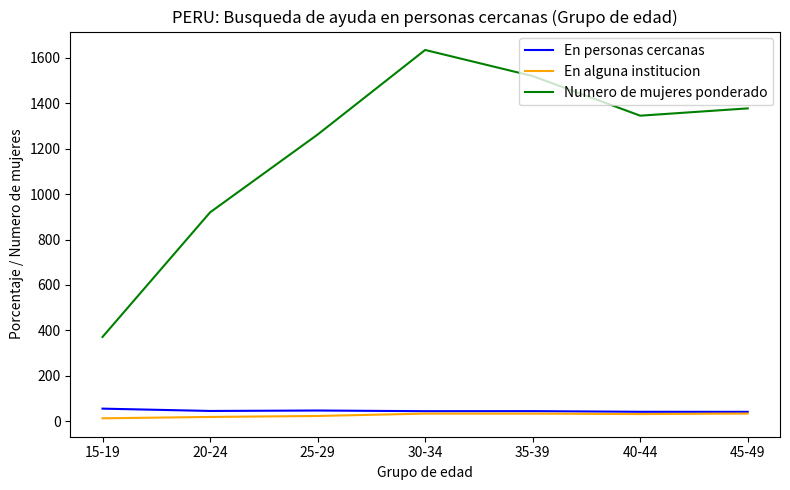

What is the smallest value displayed?

13.0